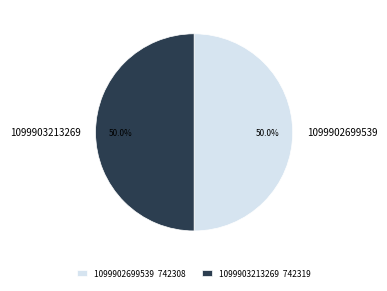

To the nearest percent, what percentage of the pie is 1099903213269?

50%